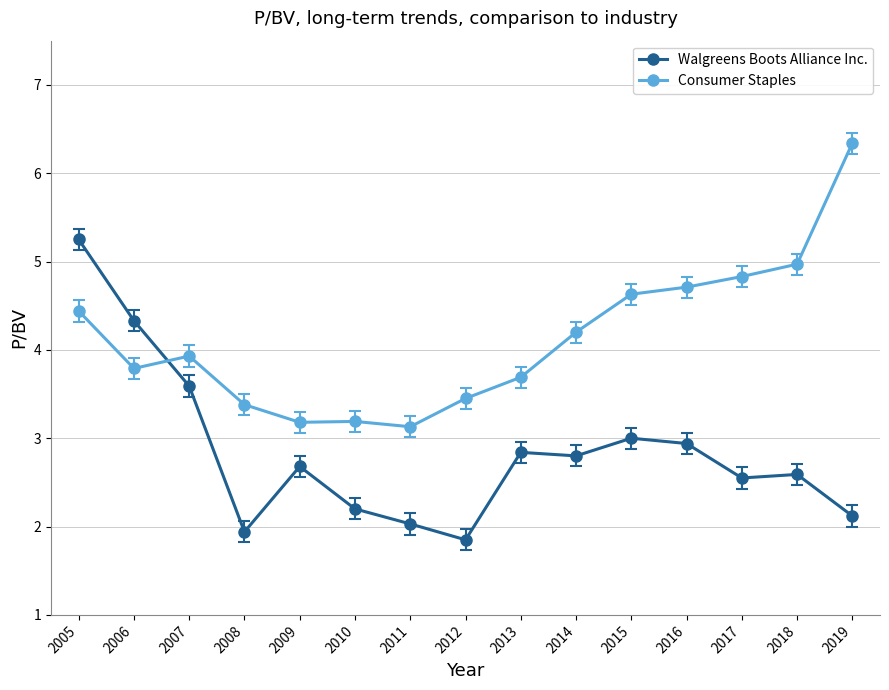

The Walgreens Boots Alliance Inc. series shows 5.2 at 2005. True or false?

True